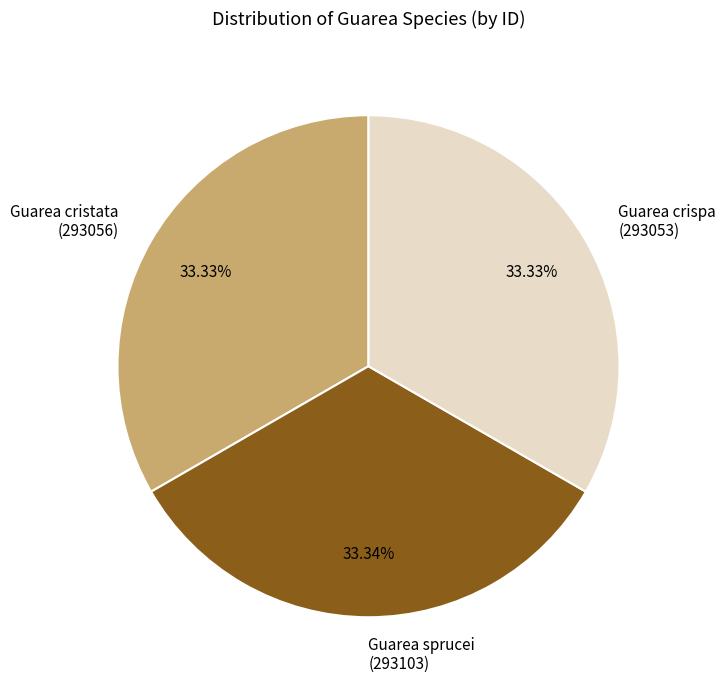

Is there a majority slice in this chart?

No